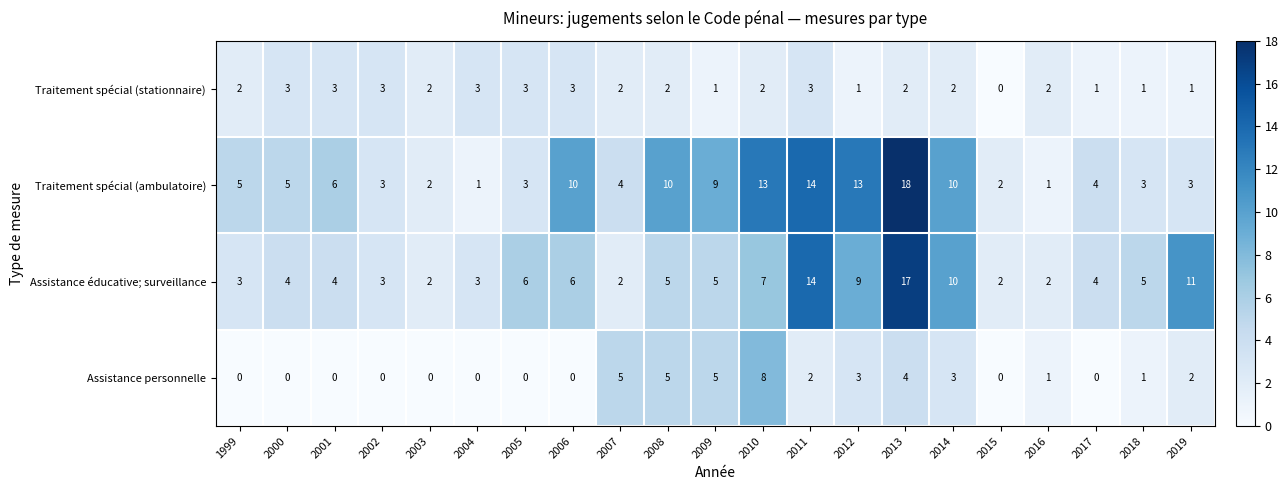

Count the number of data series in this chart.

4